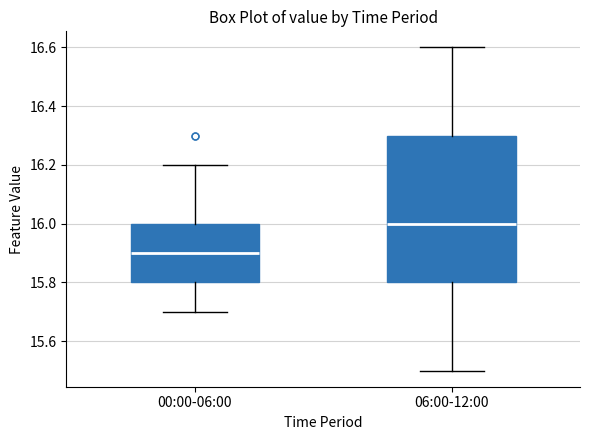

Reading left to right, read every box against the y-axis: the position of its median line, the range the box covers, and the ends of its whiskers. The values are not printed on the chart, so give them approximately, as read against the axis.

00:00-06:00: median 15.9, box 15.8 to 16.0, whiskers 15.7 to 16.2
06:00-12:00: median 16.0, box 15.8 to 16.3, whiskers 15.5 to 16.6